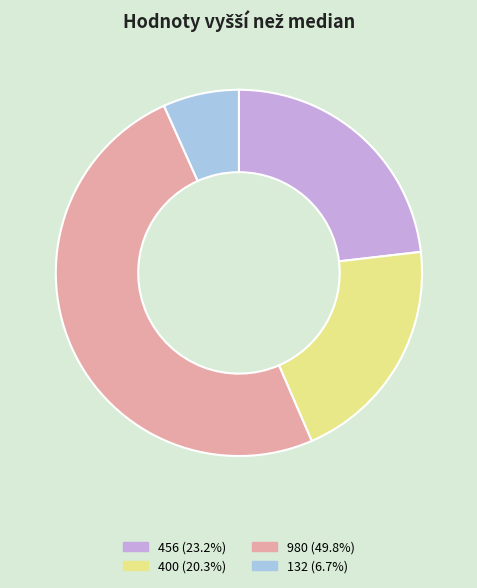

Rank the categories by value from highest to lowest.

980, 456, 400, 132